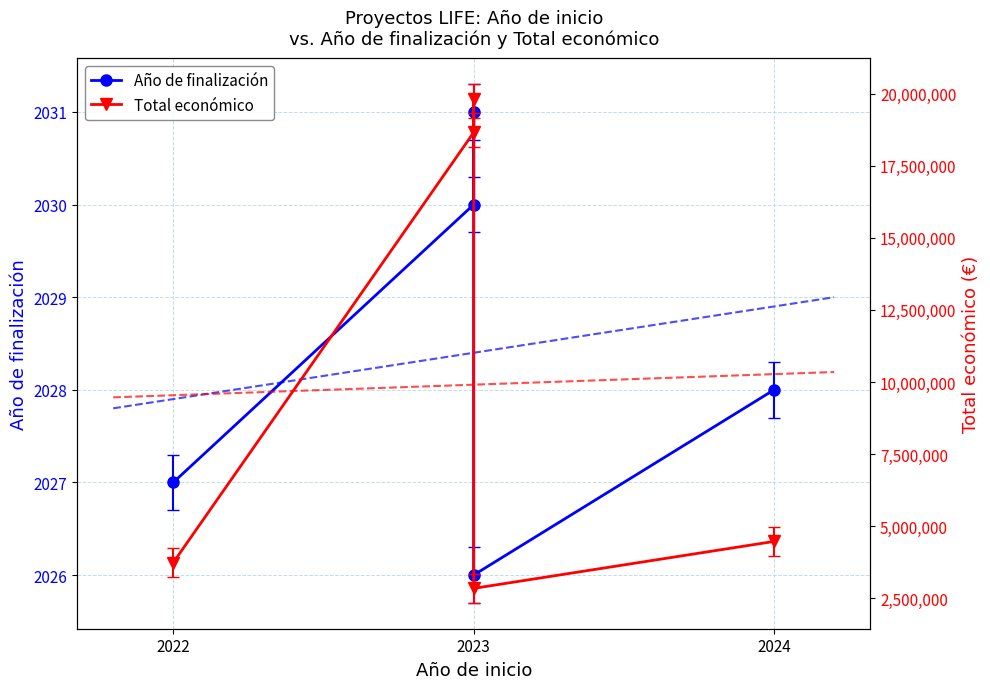

What are all the series names shown in the legend?

Año de finalización, Total económico